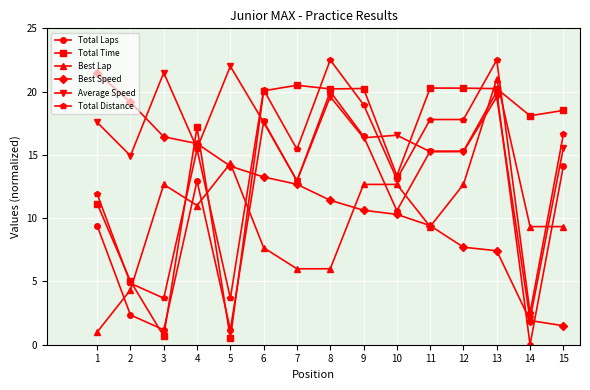

Which series changed the most between 10 and 15?

Best Speed